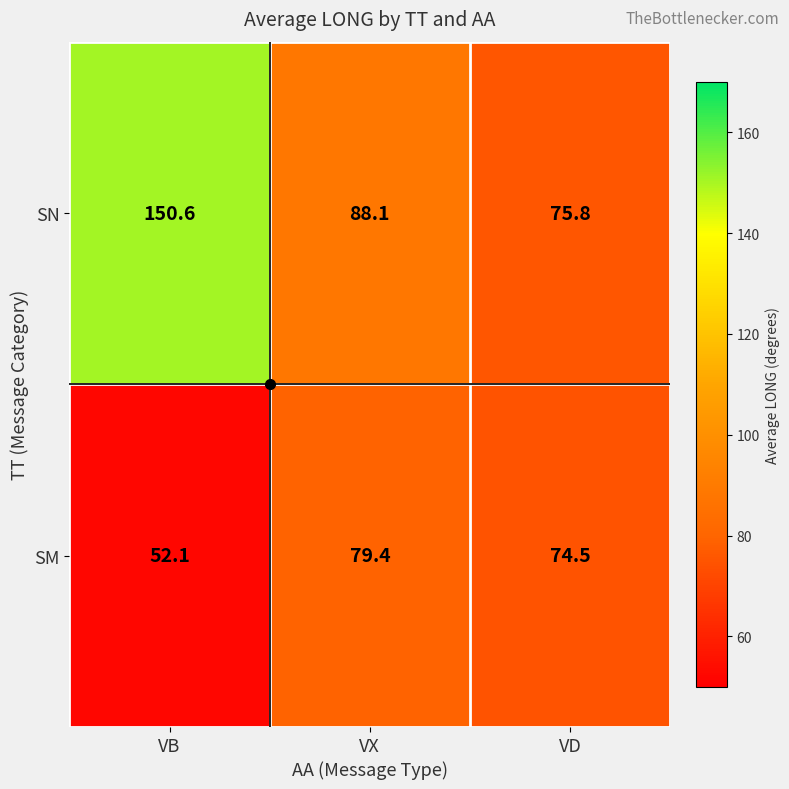

Where is SN nearest to the value 113?

VX